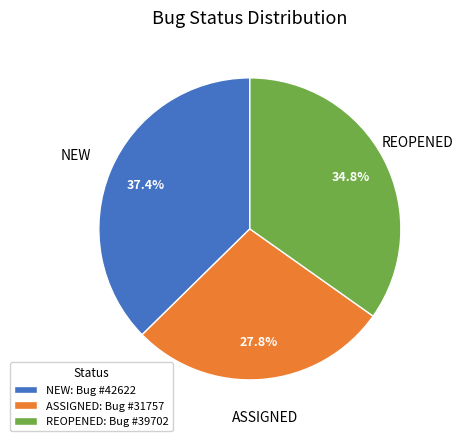

To the nearest percent, what is the difference between the NEW and ASSIGNED slice percentages?

10%